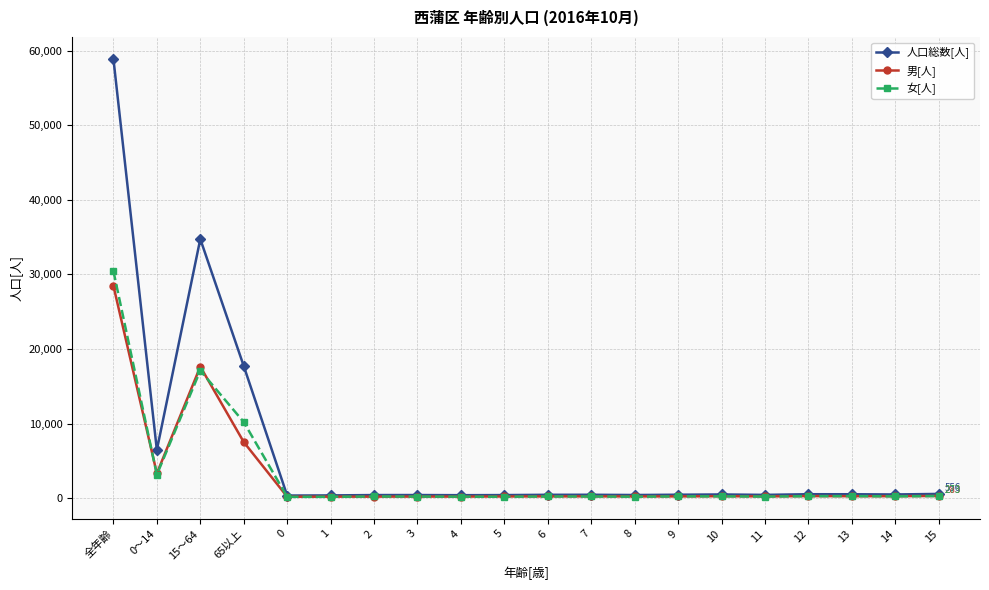

What is the label of the 8th point from the right?

8